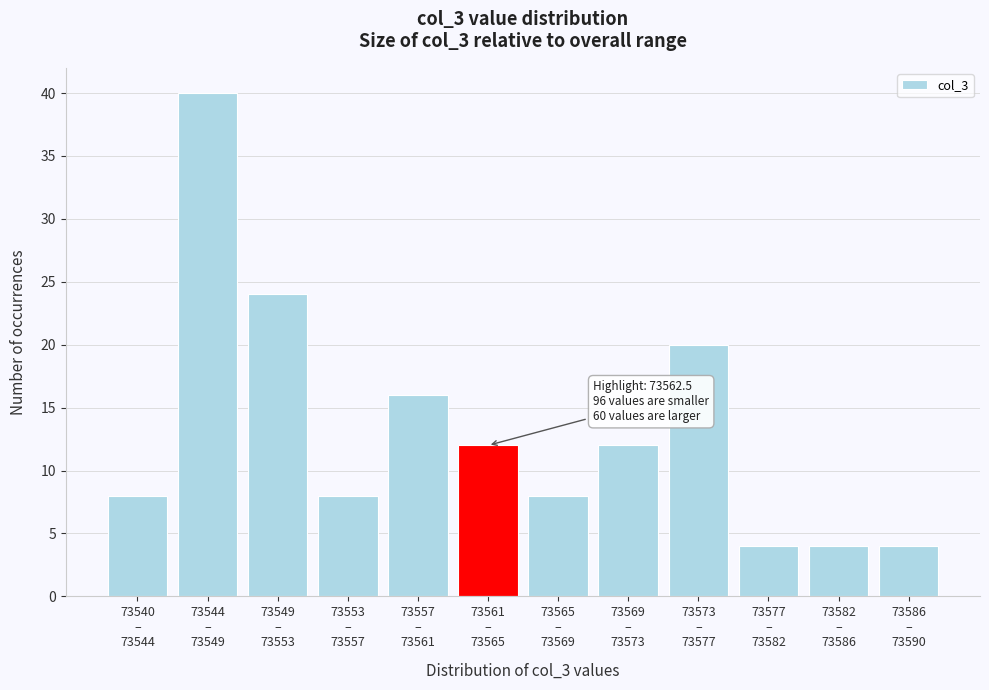

Reading left to right, transcribe all the data shown in this chart.

8	40	24	8	16	12	8	12	20	4	4	4